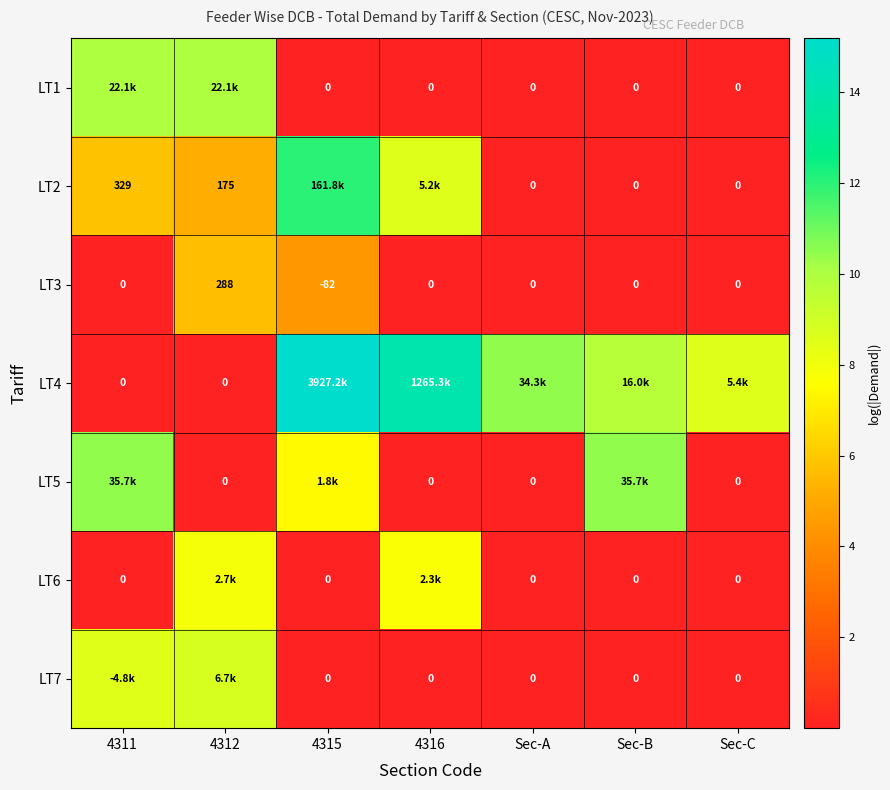

At which category is the sum across all series the highest?

4315